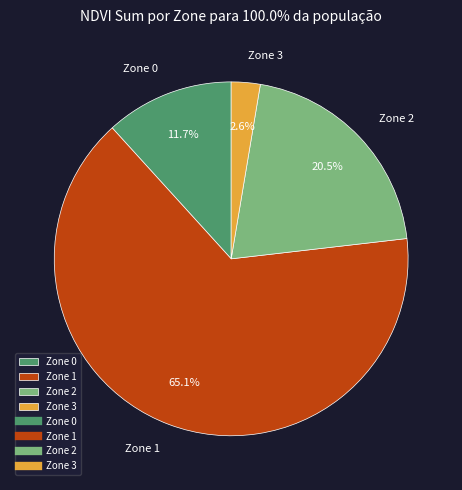

The Zone 1 slice represents 60% of the pie. True or false?

False